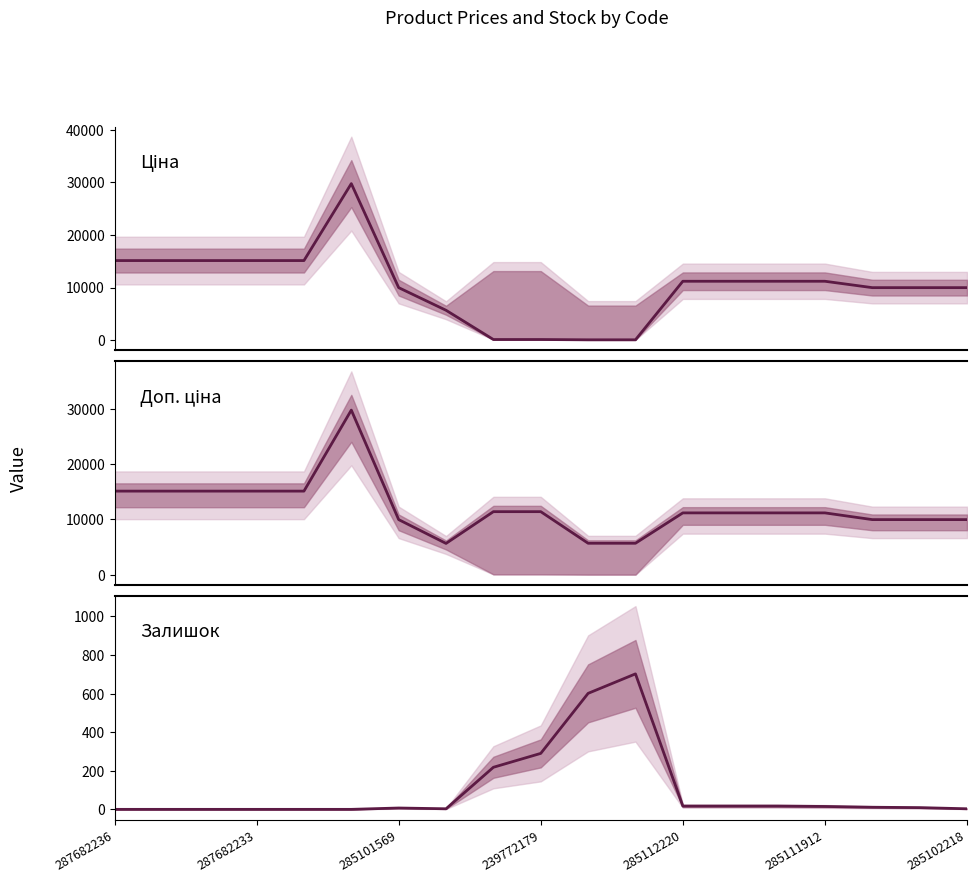

Read the Ціна value at 10.

57.0